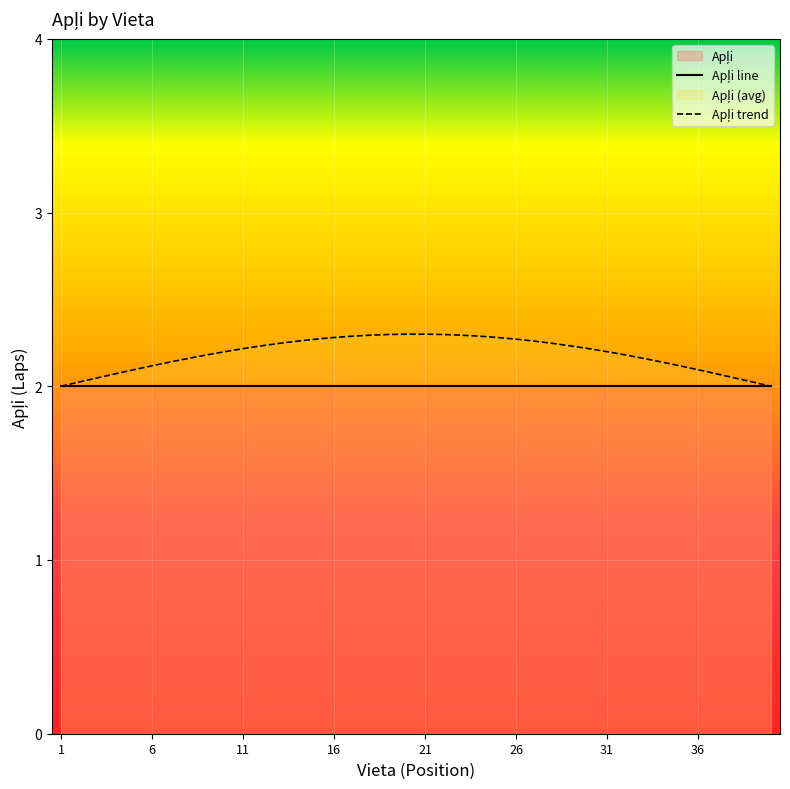

Does the chart display data point markers on the line(s)?

No